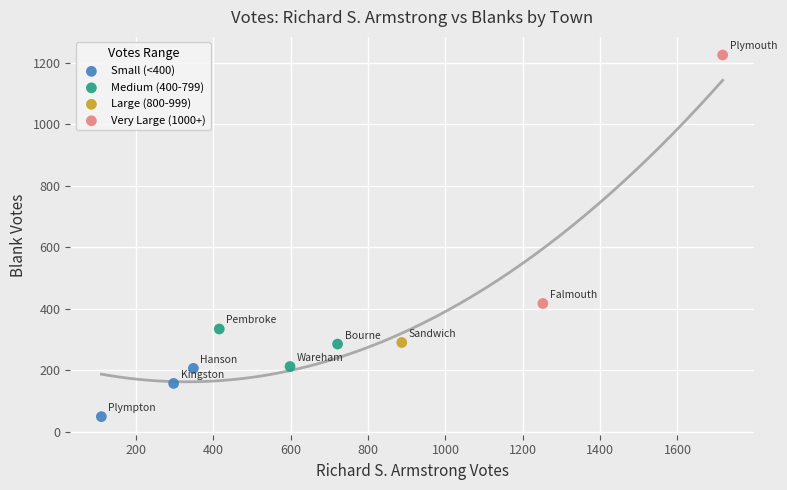

Which series contains the lowest Y value?

Small (<400)